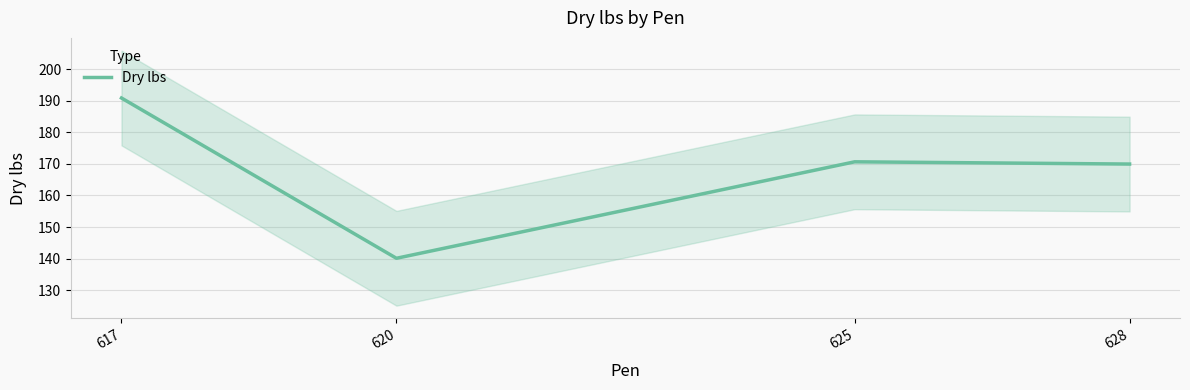

Count the number of data series in this chart.

1